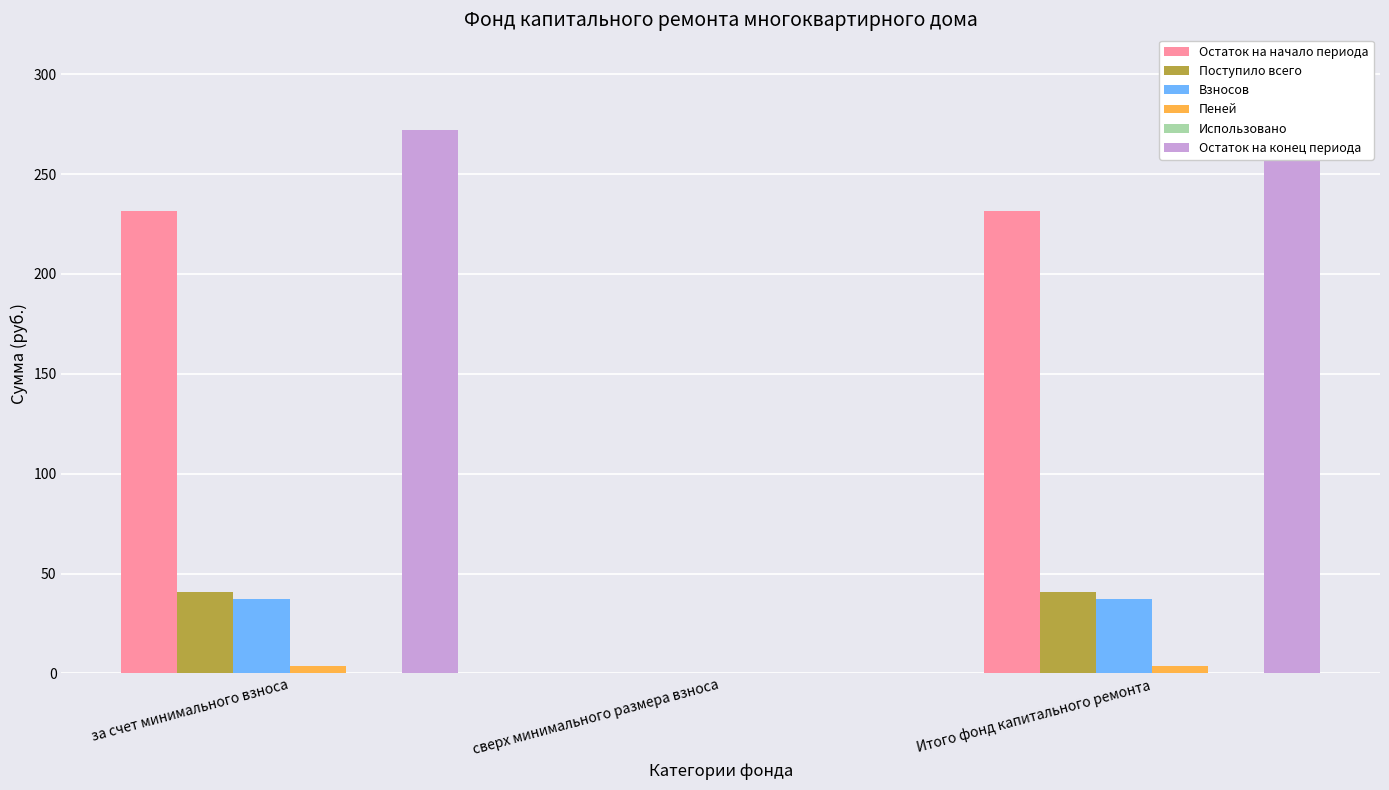

What are all the series names shown in the legend?

Остаток на начало периода, Поступило всего, Взносов, Пеней, Использовано, Остаток на конец периода